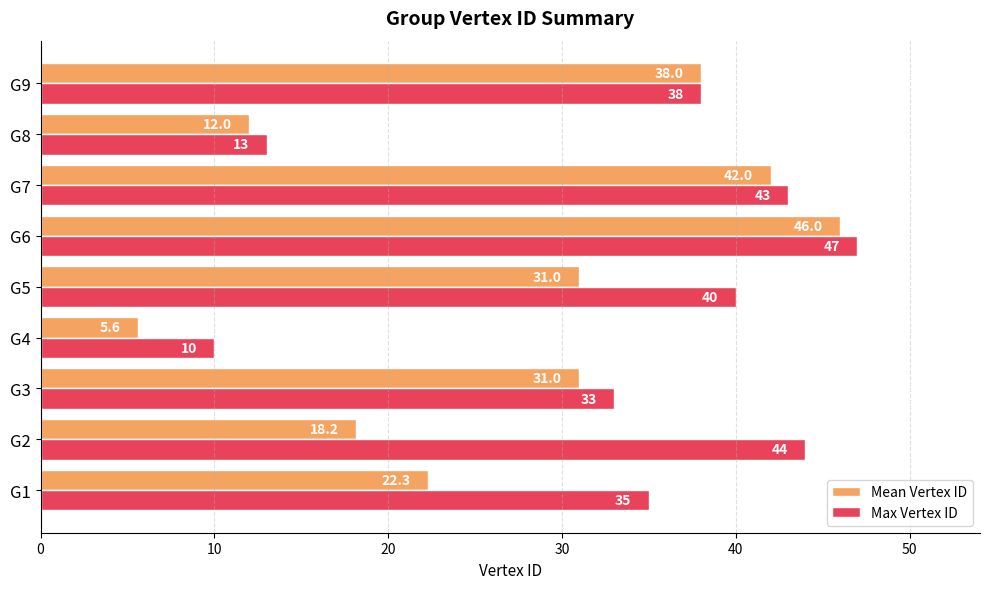

At which label does Mean Vertex ID reach its minimum?

G4